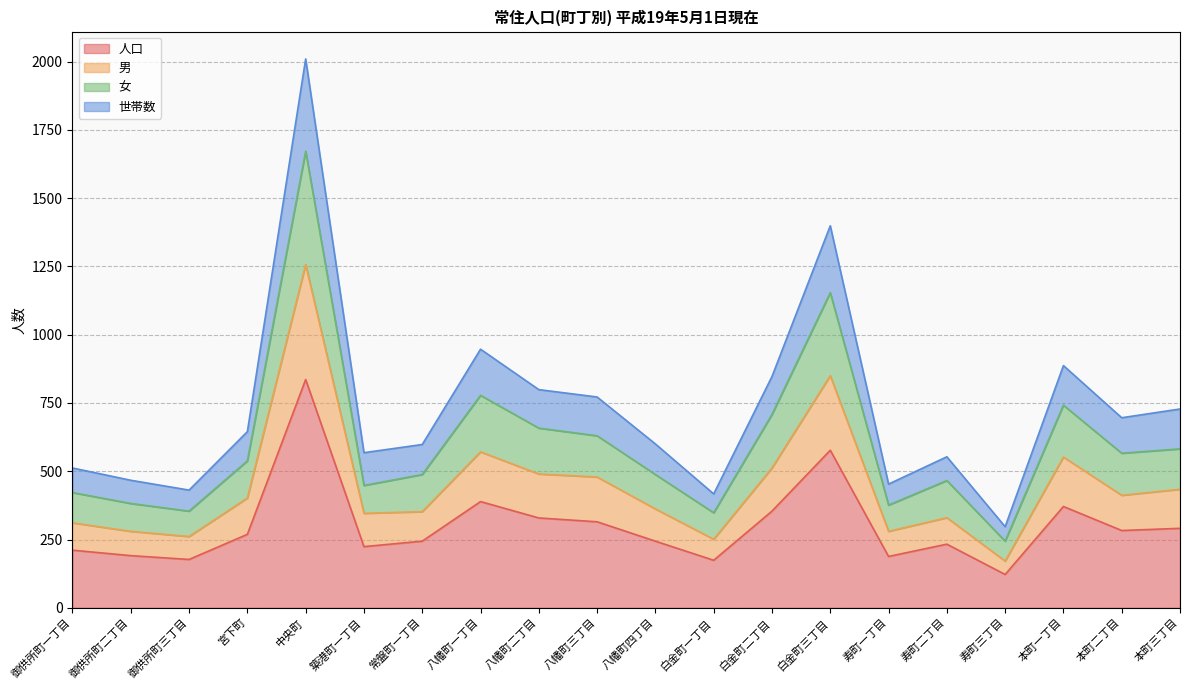

What is the approximate value of 人口 at 中央町, to the nearest 10?

840